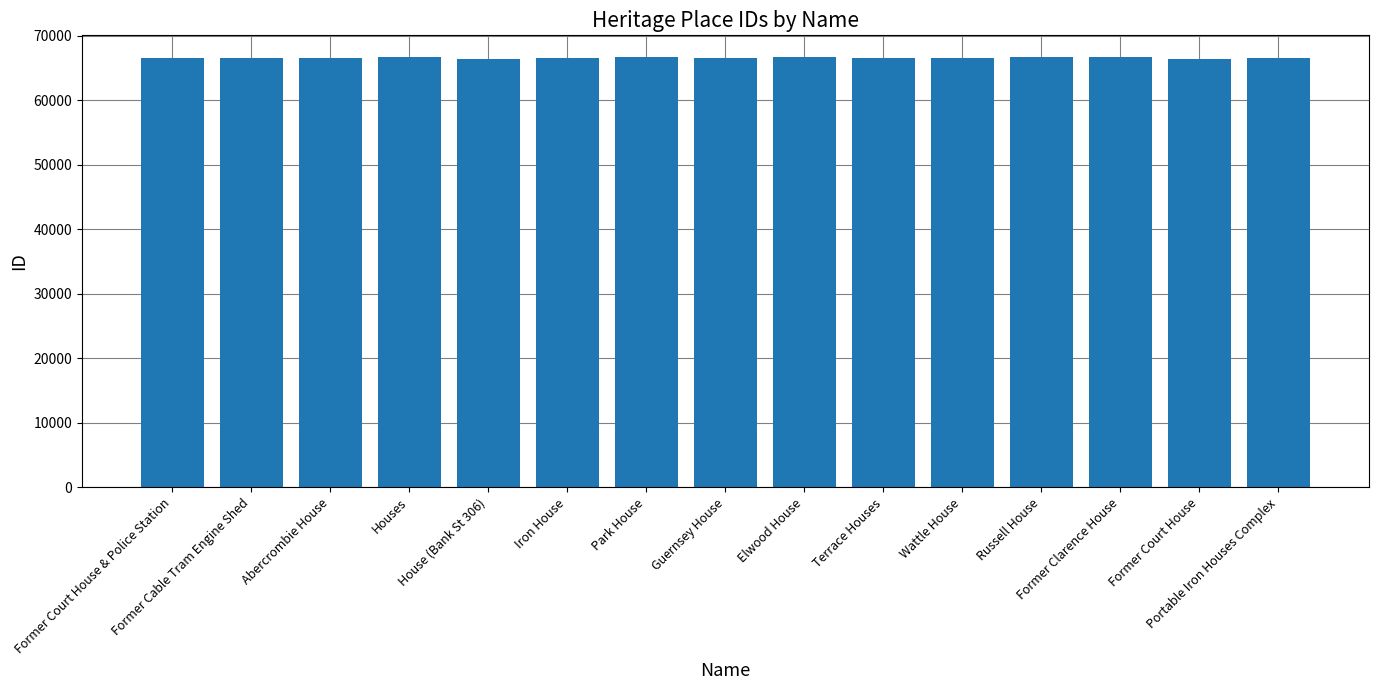

What is the change in value from Elwood House to Former Court House?

-324